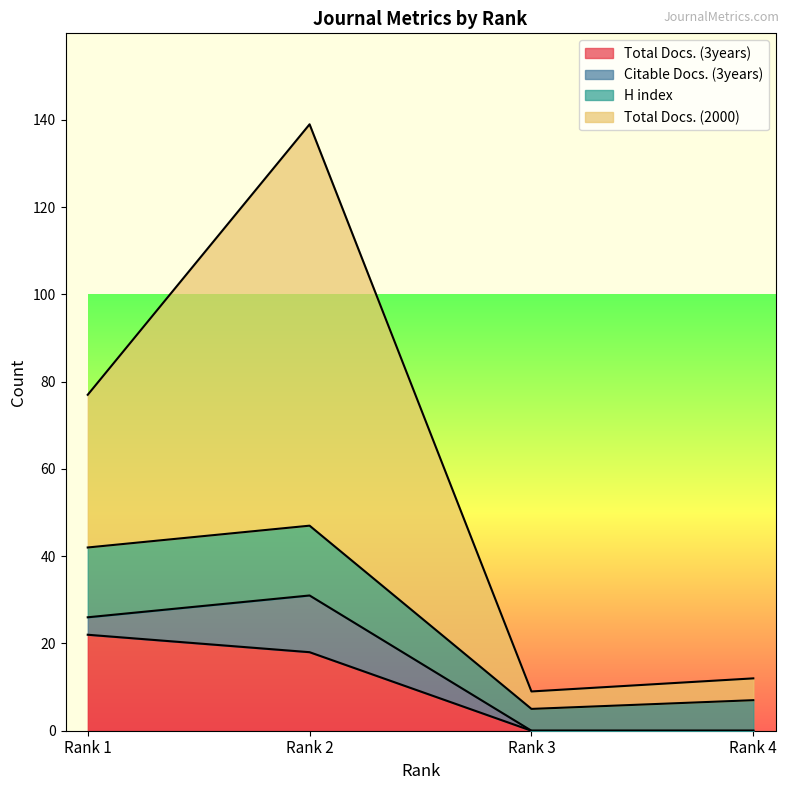

Is it true that Total Docs. (2000) equals 12 at Rank 4?

True